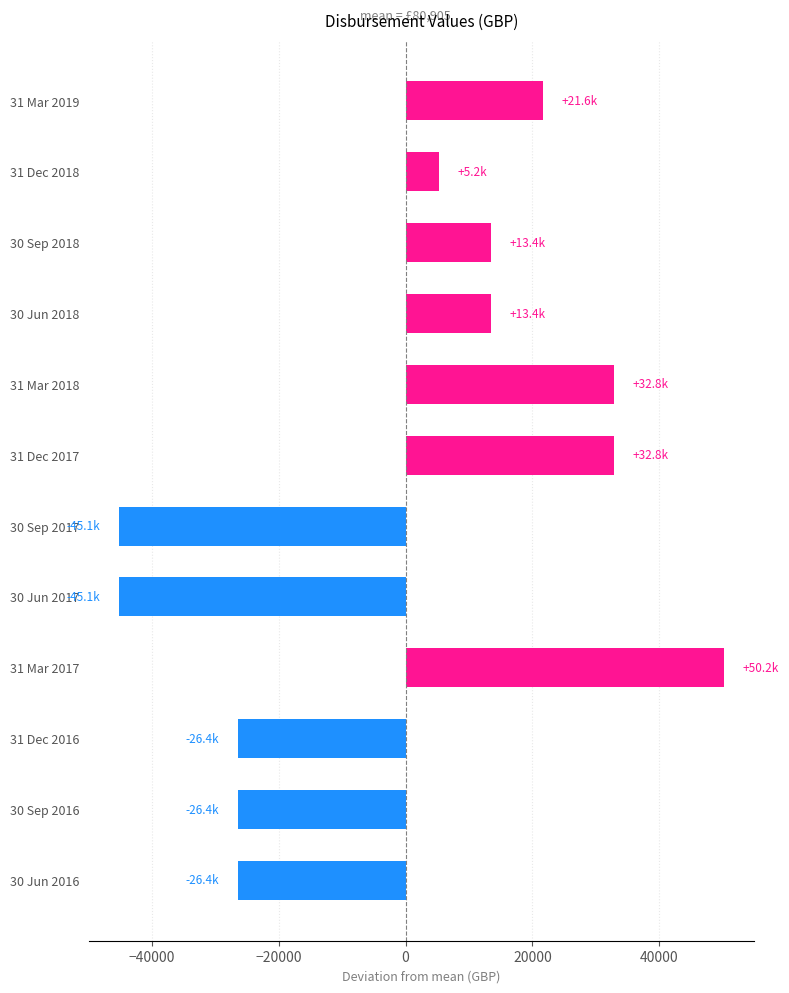

How many distinct data groups are displayed?

1